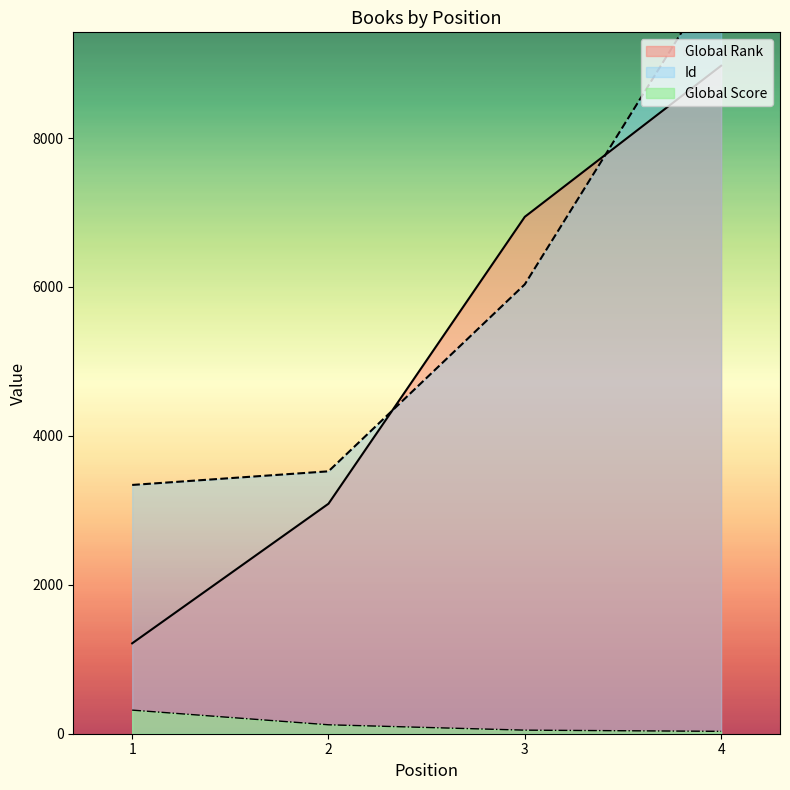

Which series has the widest spread of values?

Global Rank